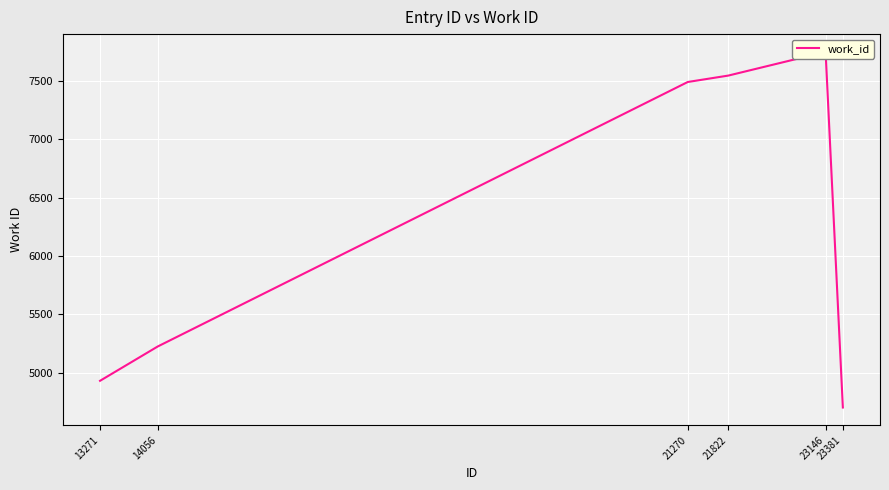

Rank the categories by value from lowest to highest.

23381, 13271, 14056, 21270, 21822, 23146